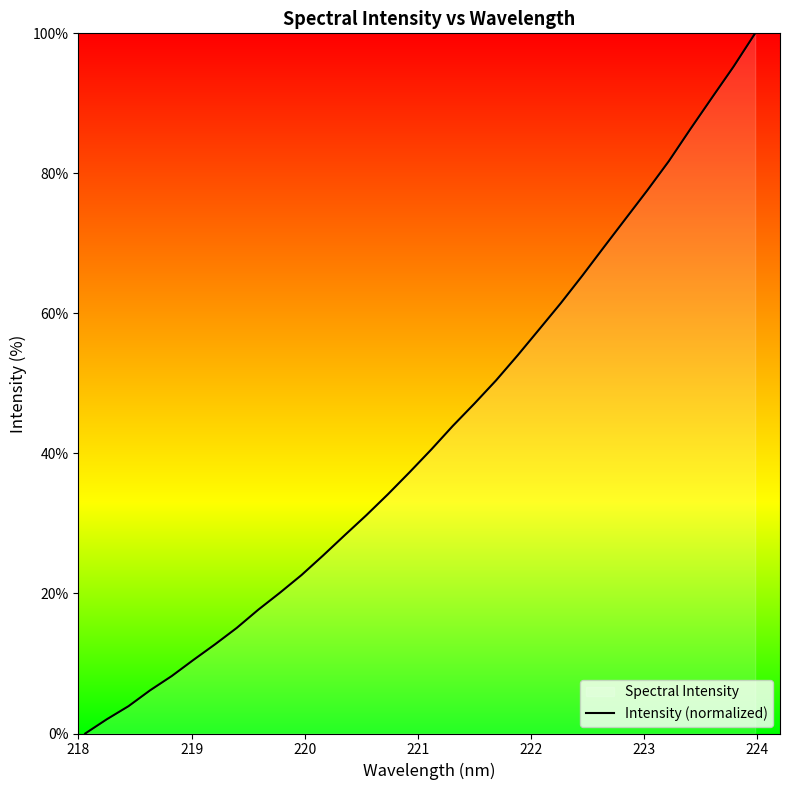

Does the chart have visible grid lines?

No